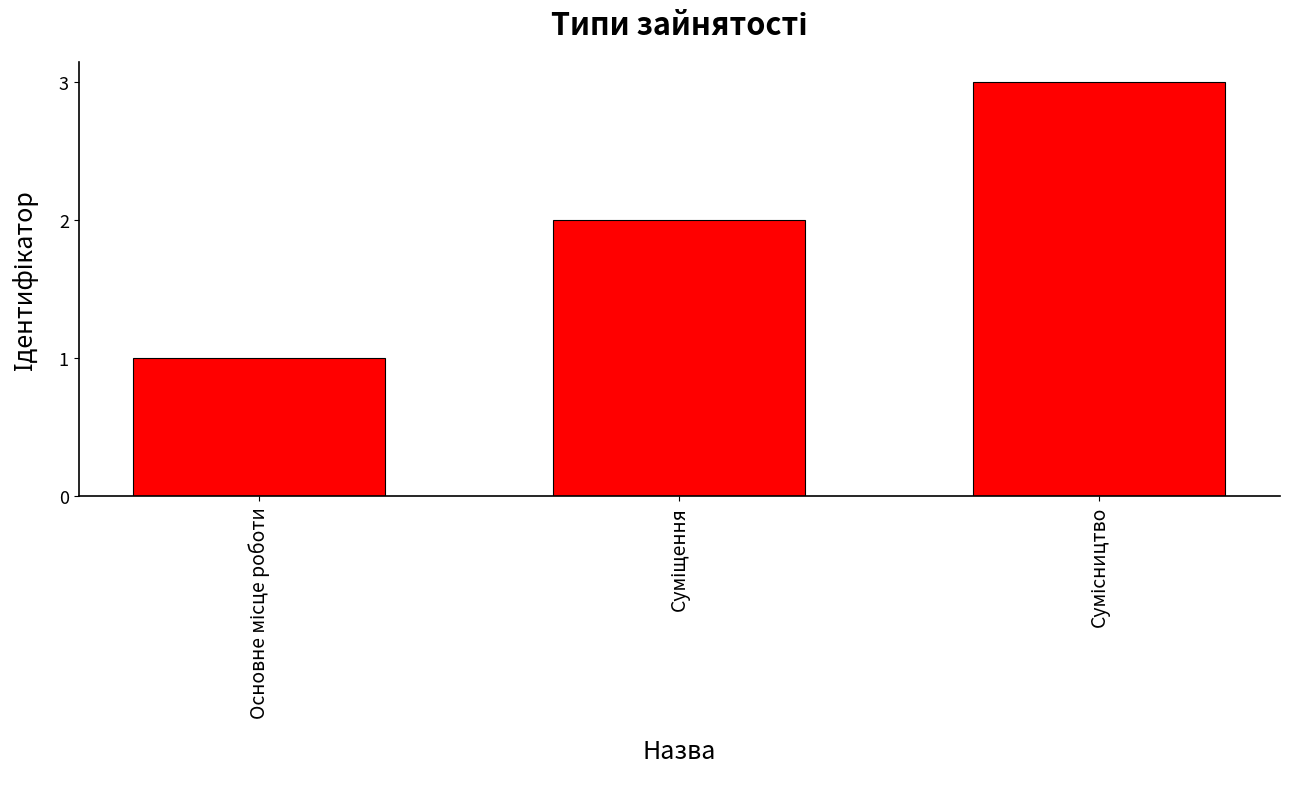

What is the sum of all values?

6